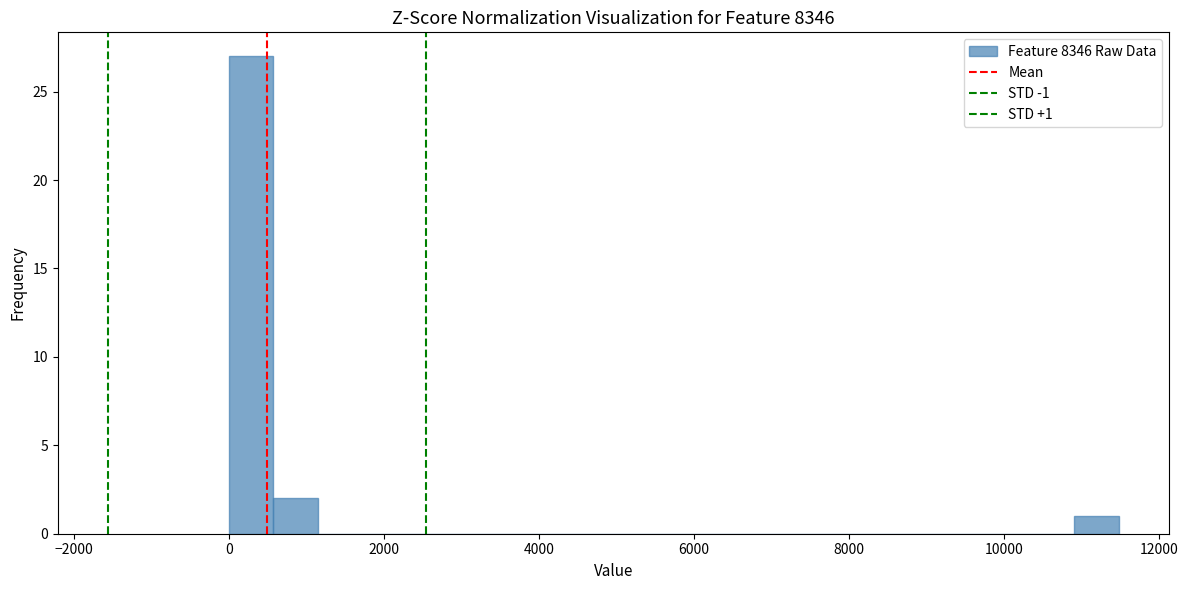

Around what value on the x-axis is the tallest bar? Give the approximate position of its centre, as read against the axis.

200